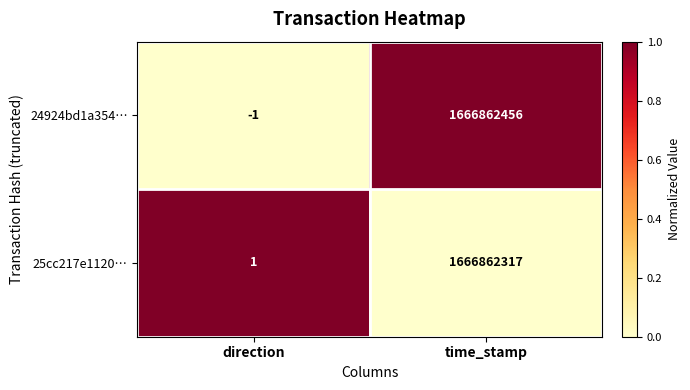

Which series changed the most between direction and time_stamp?

24924bd1a354…